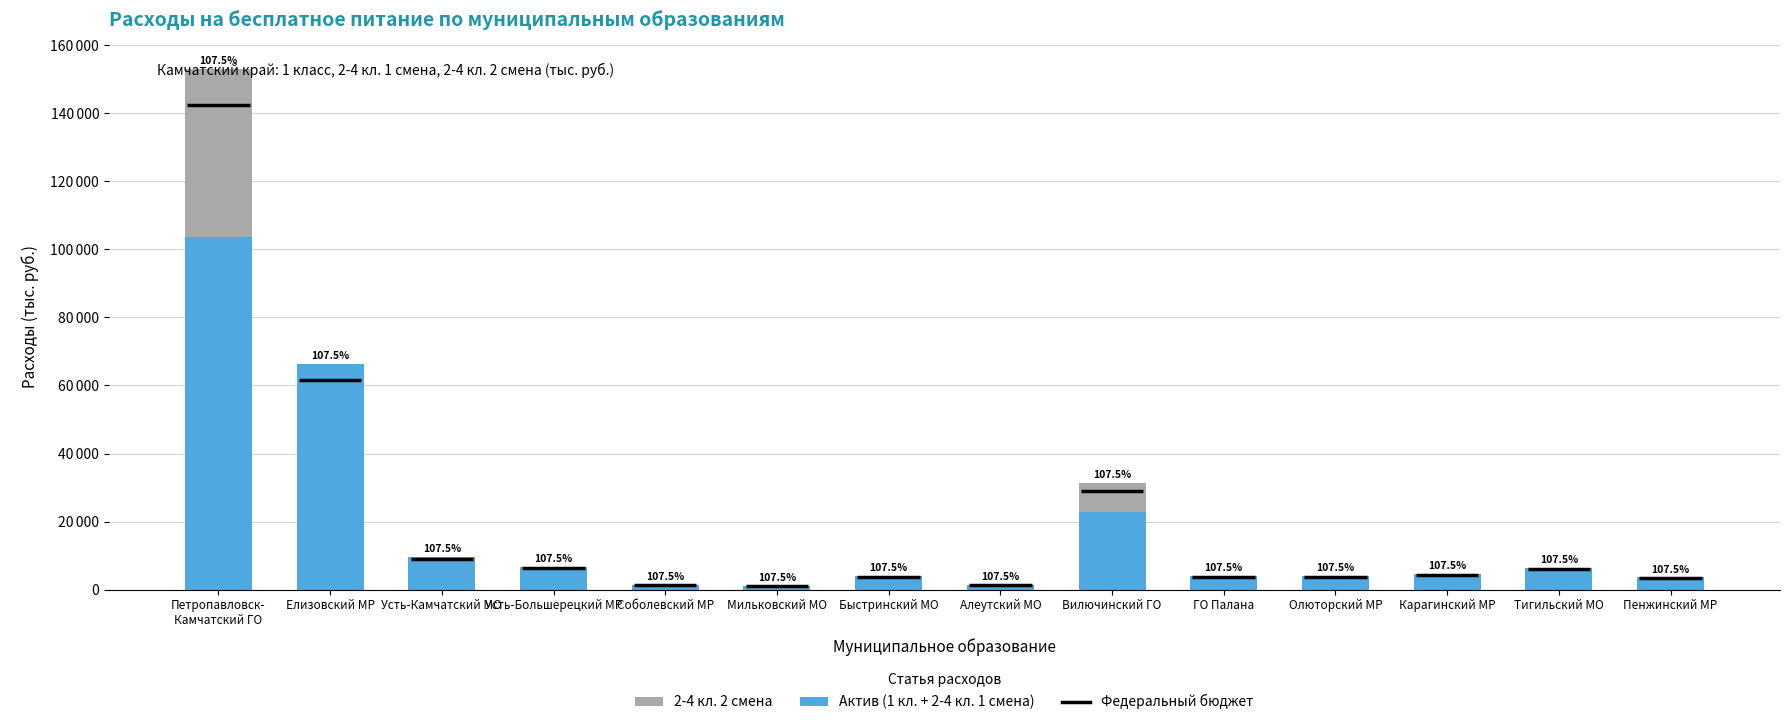

Does the chart contain stacked bars?

Yes